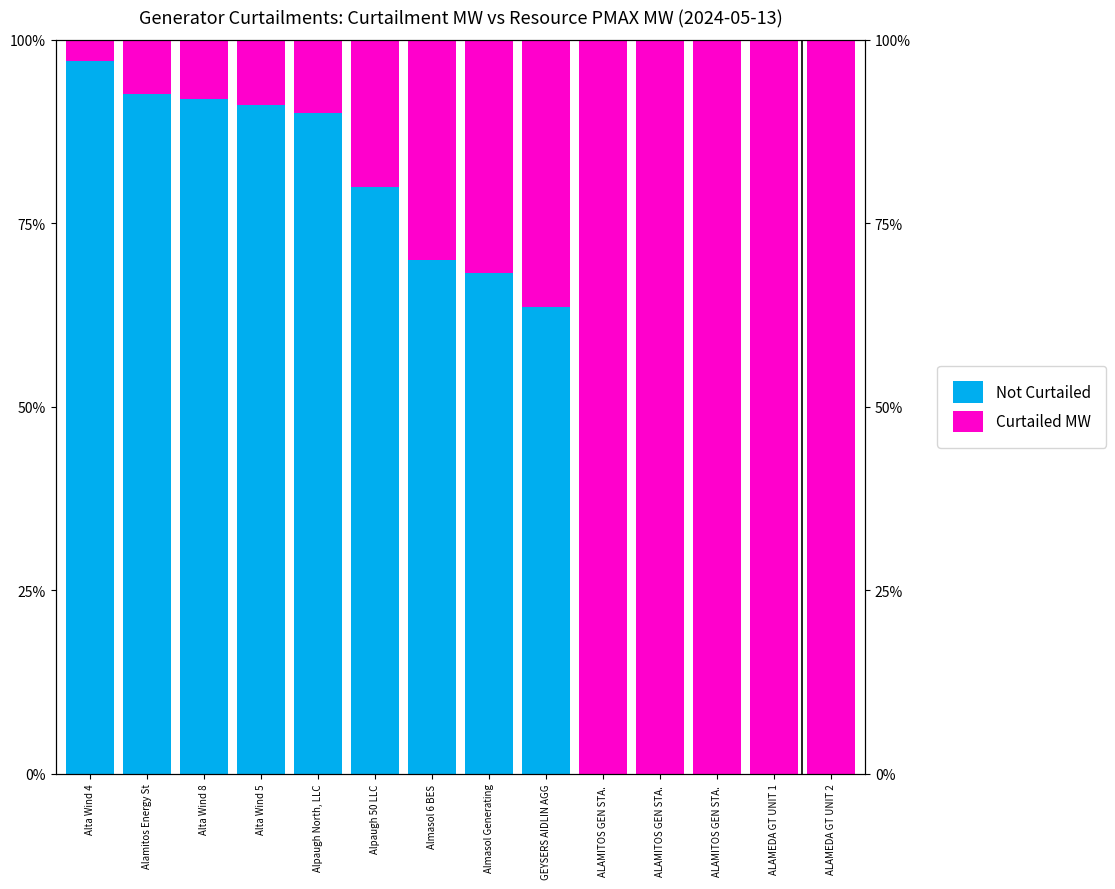

At which label does Not Curtailed first exceed 70?

Alta Wind 4